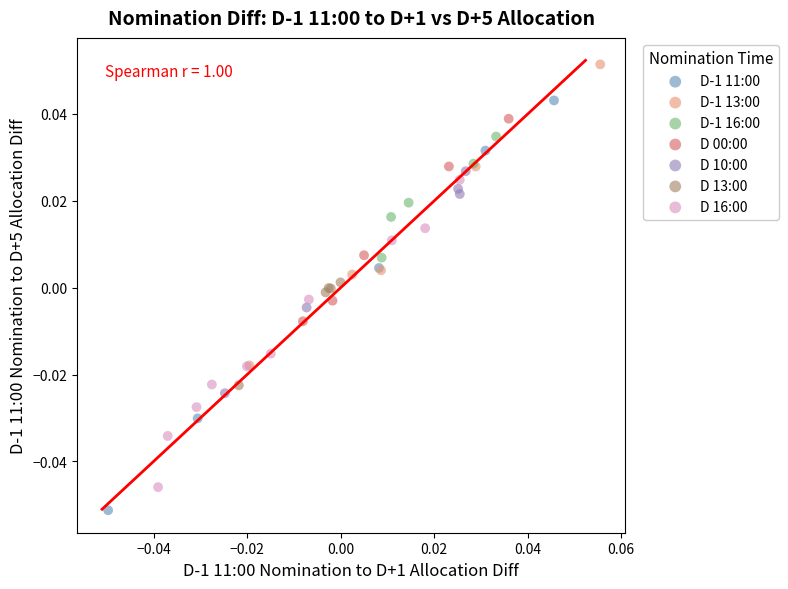

Which series contains the highest Y value?

D-1 13:00